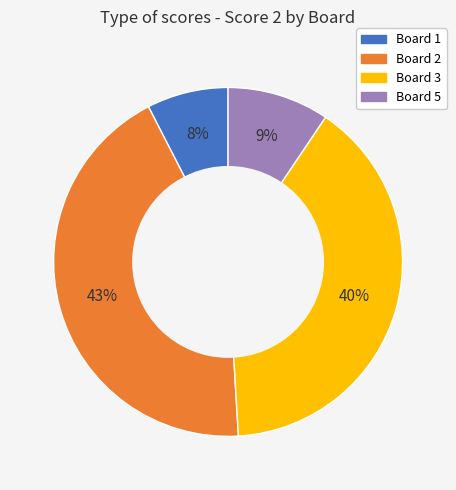

To the nearest percent, what is the average slice percentage?

25%